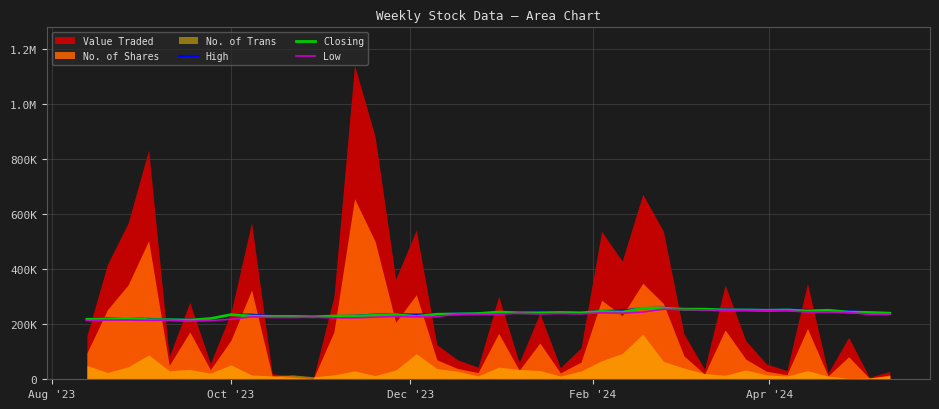

Reading right to left, list all the values displayed in this chart.

High: 240066.0	242689.7	247937.0	250560.7	251872.5	253184.3	251872.5	253184.3	254496.2	254496.2	257119.9	259743.5	258431.7	249248.8	247937.0	242689.7	242689.7	245313.3	244001.5	244001.5	240066.0	238754.2	236130.5	234818.6	236130.5	234818.6	230883.1	229571.3	229571.3	229571.3	229571.3	234818.6	234818.6	220388.4	216452.9	217764.8	219076.6	221700.3	221700.3	220388.4
Closing: 240066.0	242689.7	244001.5	250560.7	247937.0	251872.5	250560.7	251872.5	251872.5	254496.2	254496.2	258431.7	258431.7	244001.5	246625.2	241377.8	242689.7	241377.8	241377.8	244001.5	238754.2	237442.3	236130.5	228259.5	234818.6	232195.0	229571.3	229571.3	226947.6	228259.5	228259.5	229571.3	234818.6	220388.4	215141.1	216452.9	216452.9	221700.3	219076.6	217764.8
Low: 236130.5	236130.5	242689.7	244001.5	244001.5	249248.8	249248.8	250560.7	250560.7	251872.5	253184.3	254496.2	244001.5	240066.0	241377.8	237442.3	238754.2	237442.3	240066.0	236130.5	236130.5	236130.5	228259.5	226947.6	228259.5	225635.8	223012.1	223012.1	225635.8	224324.0	224324.0	226947.6	217764.8	213829.3	211205.6	215141.1	213829.3	215141.1	215141.1	213829.3